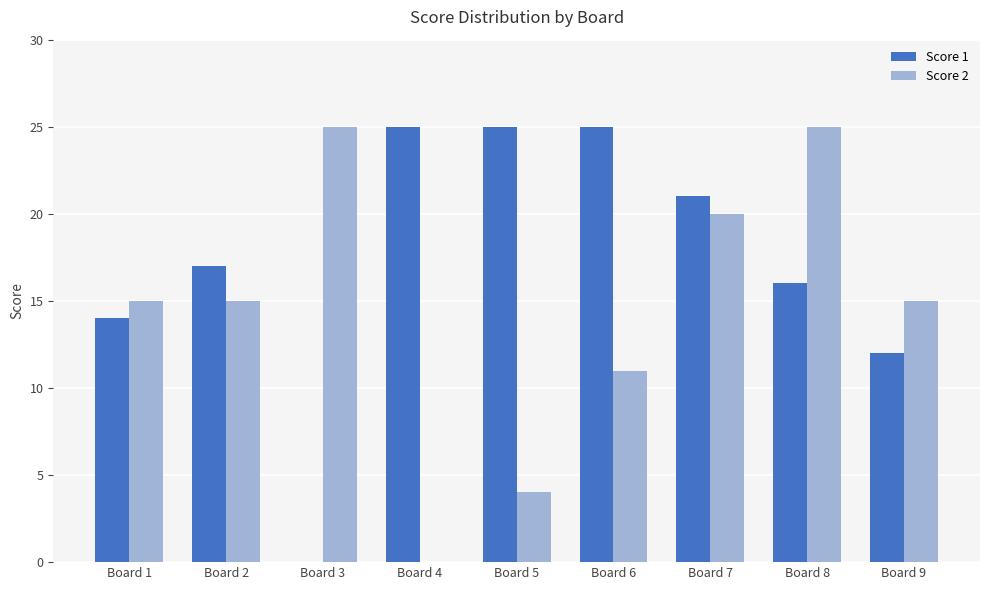

True or false: Score 1 has a value of 17 at Board 3.

False